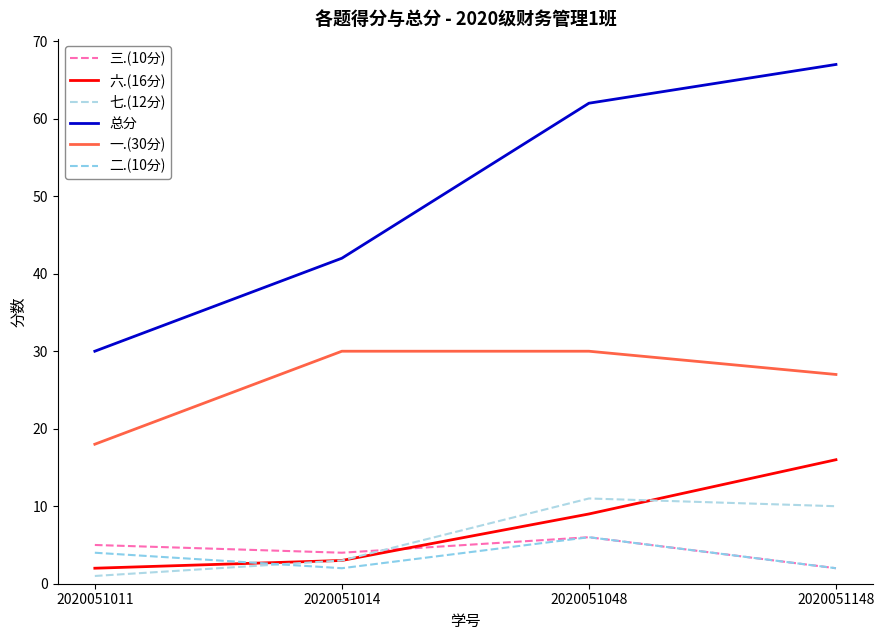

What are all the series names shown in the legend?

三.(10分), 六.(16分), 七.(12分), 总分, 一.(30分), 二.(10分)